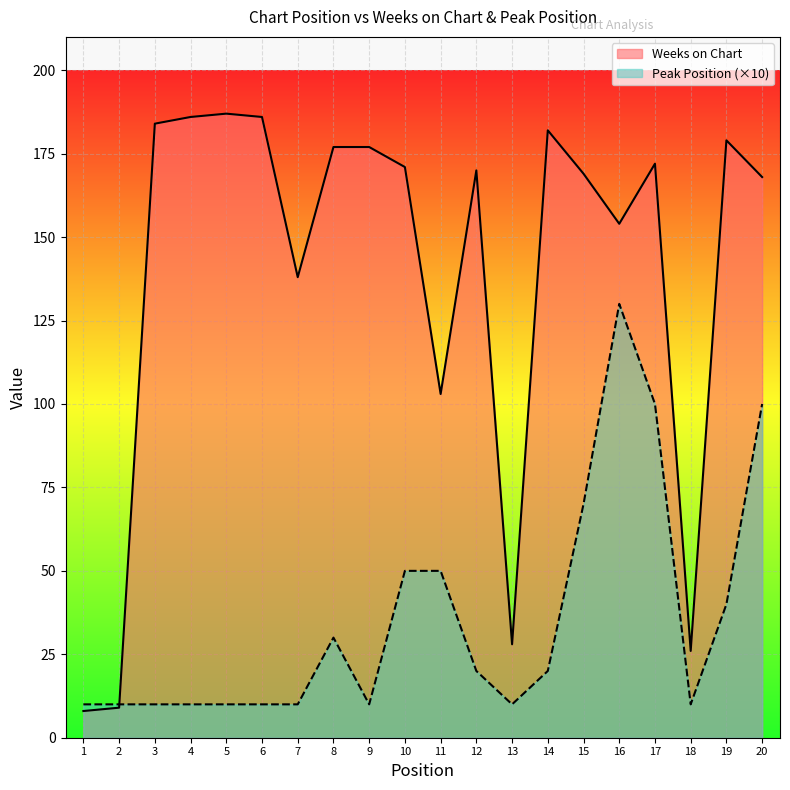

Which category has the lowest value in the Weeks on Chart series?

1